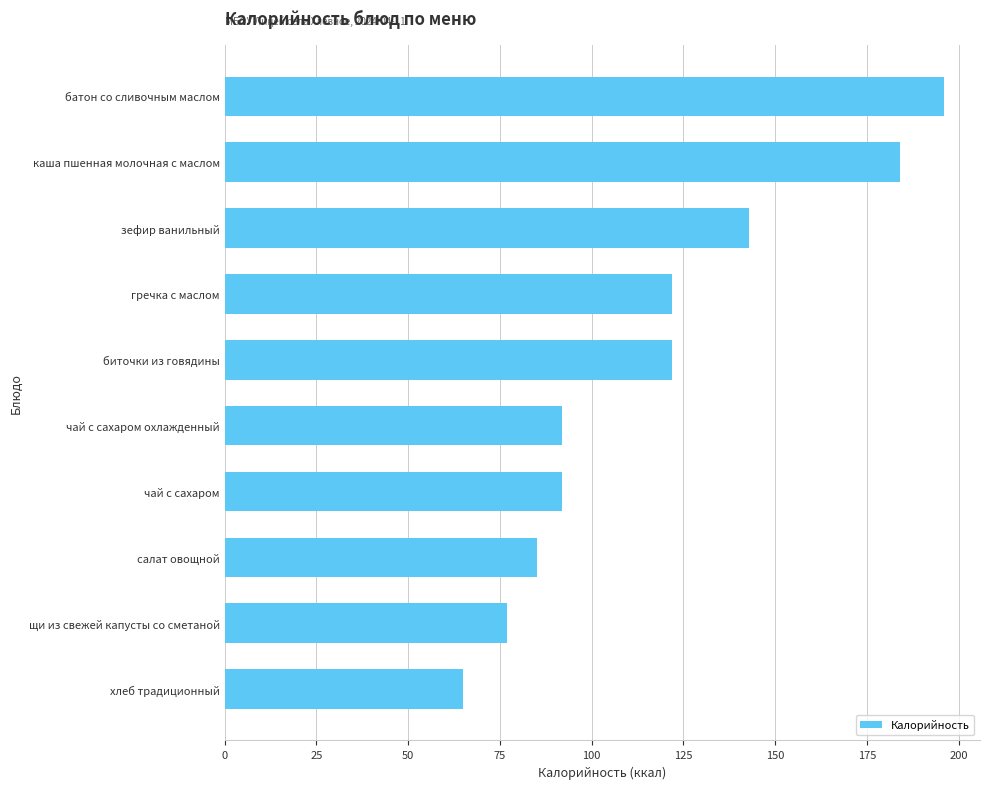

Are the bars grouped side by side (vs. stacked)?

No